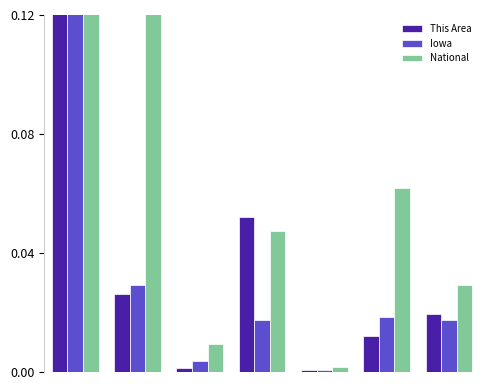

Reading left to right, what are all the values shown in this chart?

This Area: 0=0.9	1=0.0	2=0.0	3=0.1	4=0.0	5=0.0	6=0.0
Iowa: 0=0.9	1=0.0	2=0.0	3=0.0	4=0.0	5=0.0	6=0.0
National: 0=0.7	1=0.1	2=0.0	3=0.0	4=0.0	5=0.1	6=0.0